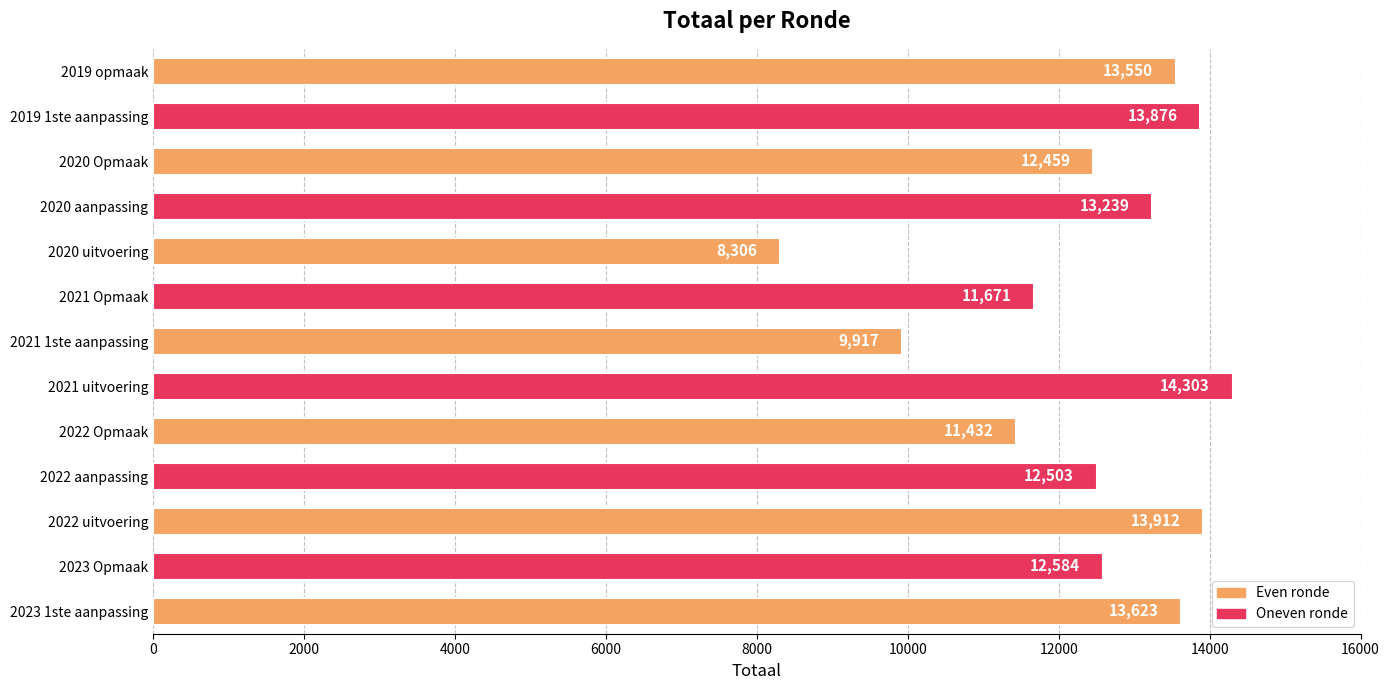

Reading bottom to top, transcribe all the data shown in this chart.

2023 1ste aanpassing=13623	2023 Opmaak=12584	2022 uitvoering=13912	2022 aanpassing=12503	2022 Opmaak=11432	2021 uitvoering=14303	2021 1ste aanpassing=9917	2021 Opmaak=11671	2020 uitvoering=8306	2020 aanpassing=13239	2020 Opmaak=12459	2019 1ste aanpassing=13876	2019 opmaak=13550